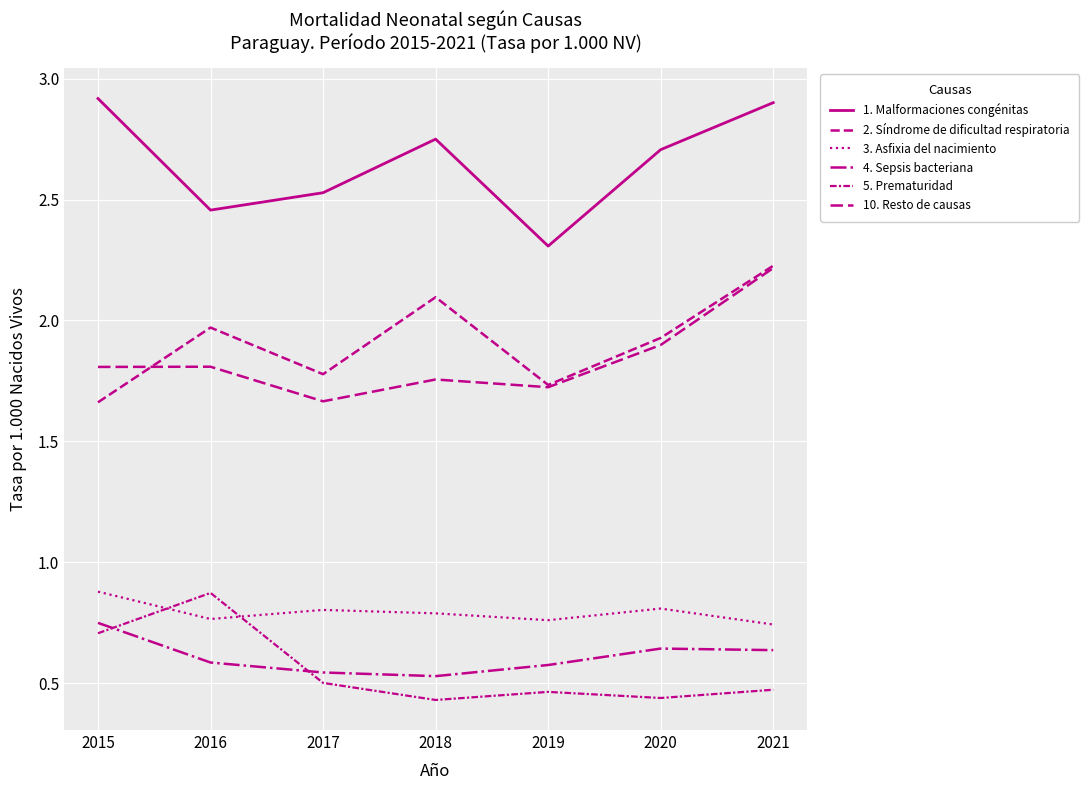

What is the maximum value for 1. Malformaciones congénitas?

2.9